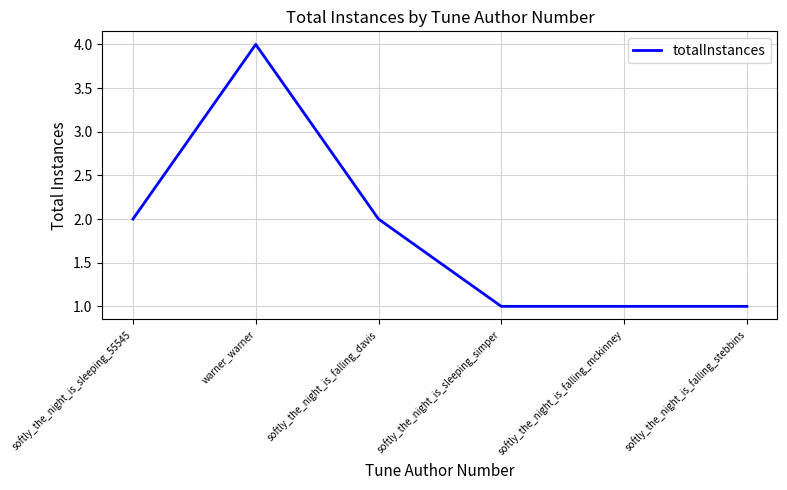

The value at softly_the_night_is_falling_mckinney is 1. True or false?

True